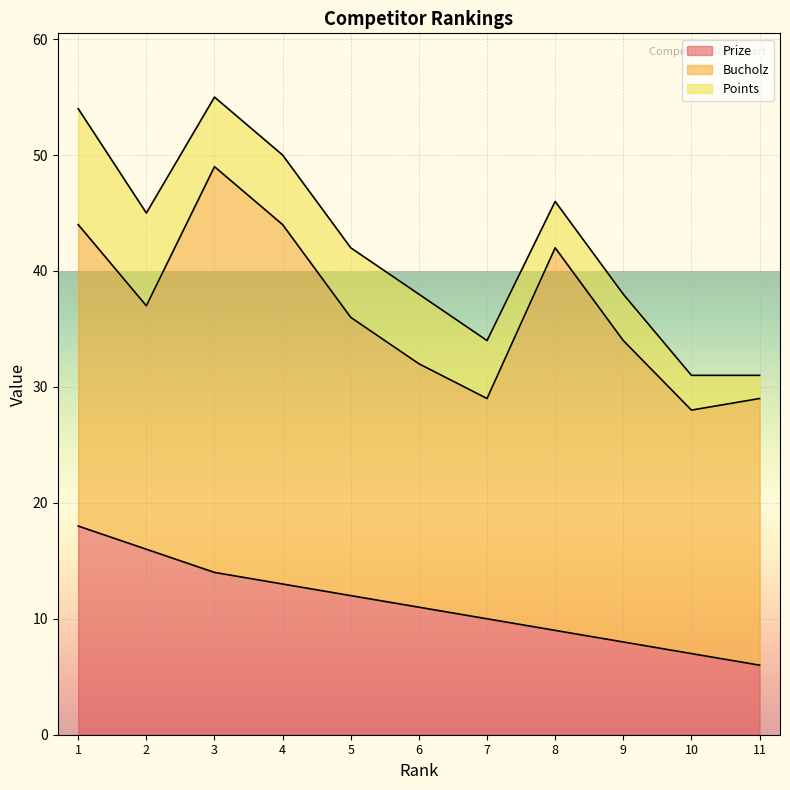

What is the difference between the highest and lowest values at 1?

16